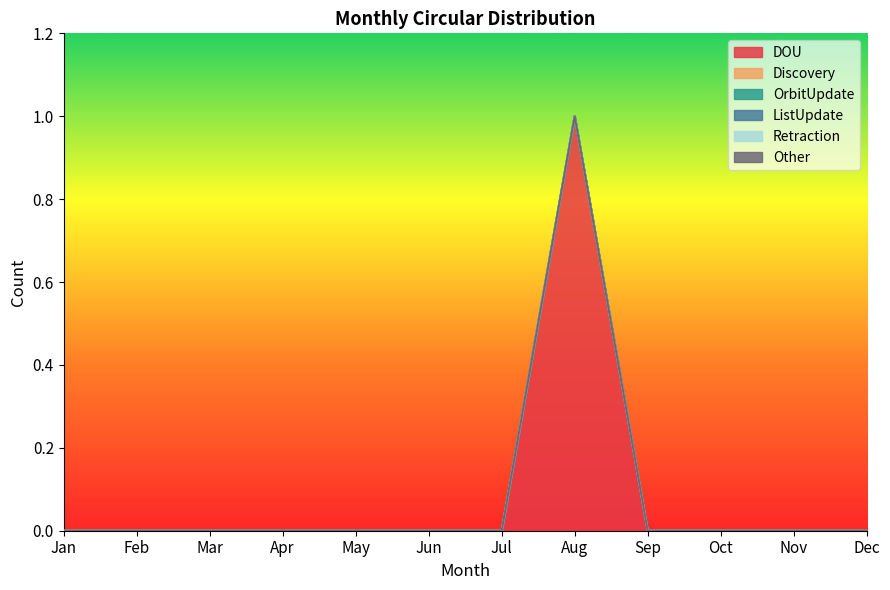

Reading right to left, list all the values displayed in this chart.

DOU: 0	0	0	0	1	0	0	0	0	0	0	0
Discovery: 0	0	0	0	0	0	0	0	0	0	0	0
OrbitUpdate: 0	0	0	0	0	0	0	0	0	0	0	0
ListUpdate: 0	0	0	0	0	0	0	0	0	0	0	0
Retraction: 0	0	0	0	0	0	0	0	0	0	0	0
Other: 0	0	0	0	0	0	0	0	0	0	0	0